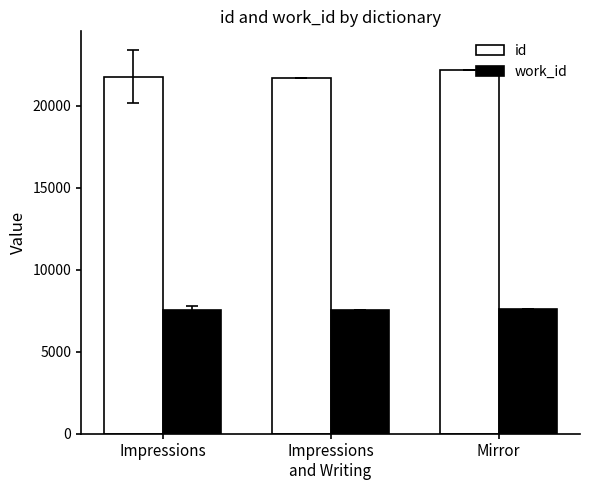

What is the total value across all series at Impressions?

29277.8